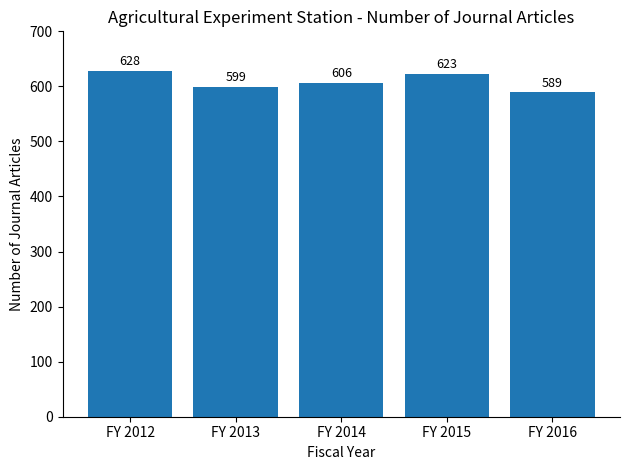

Between FY 2016 and FY 2013, which is larger?

FY 2013